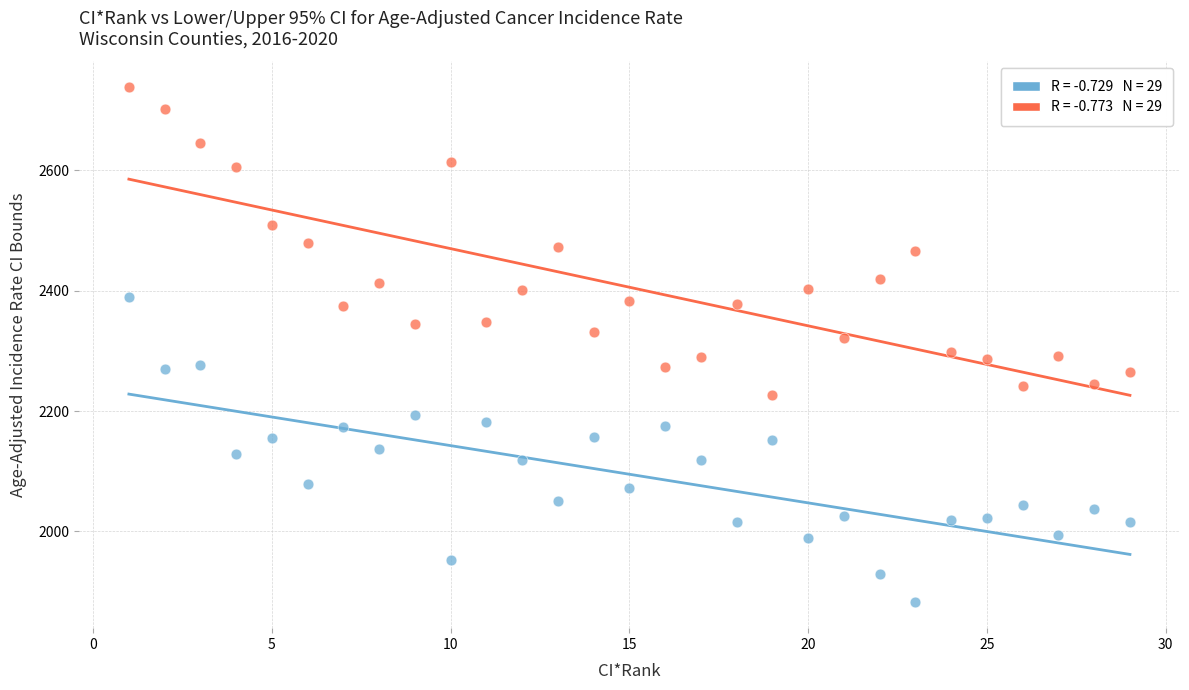

Across all data points, what is the range of X values (max minus min)?

28.0